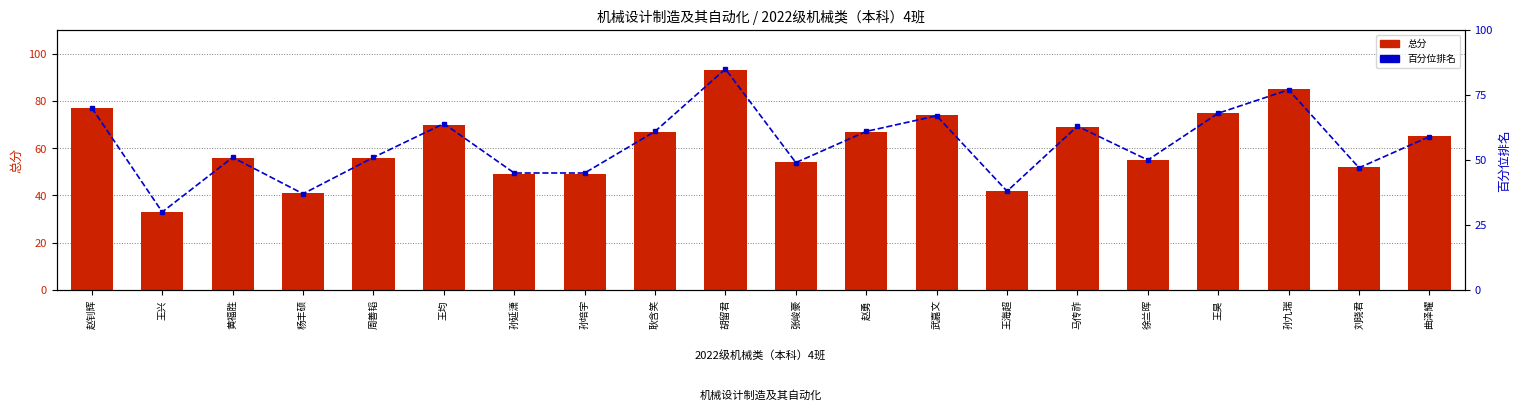

What is the difference between the second highest and minimum values in the 总分 series?

52